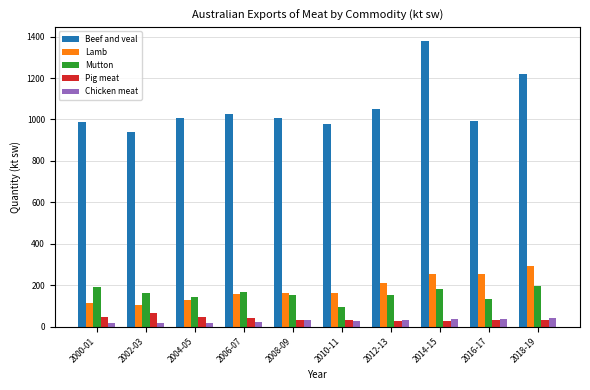

The value of Chicken meat at 2008-09 is 32.1. True or false?

True